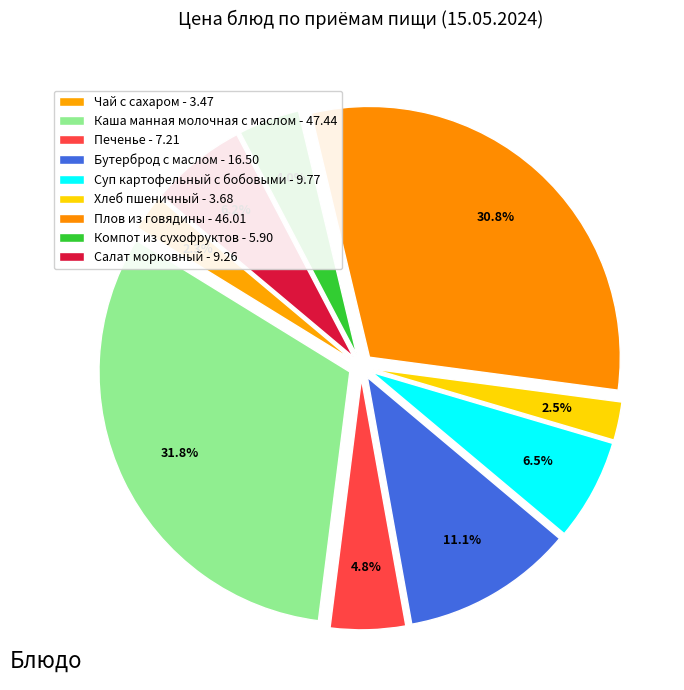

True or false: Компот из сухофруктов accounts for 12% of the total.

False